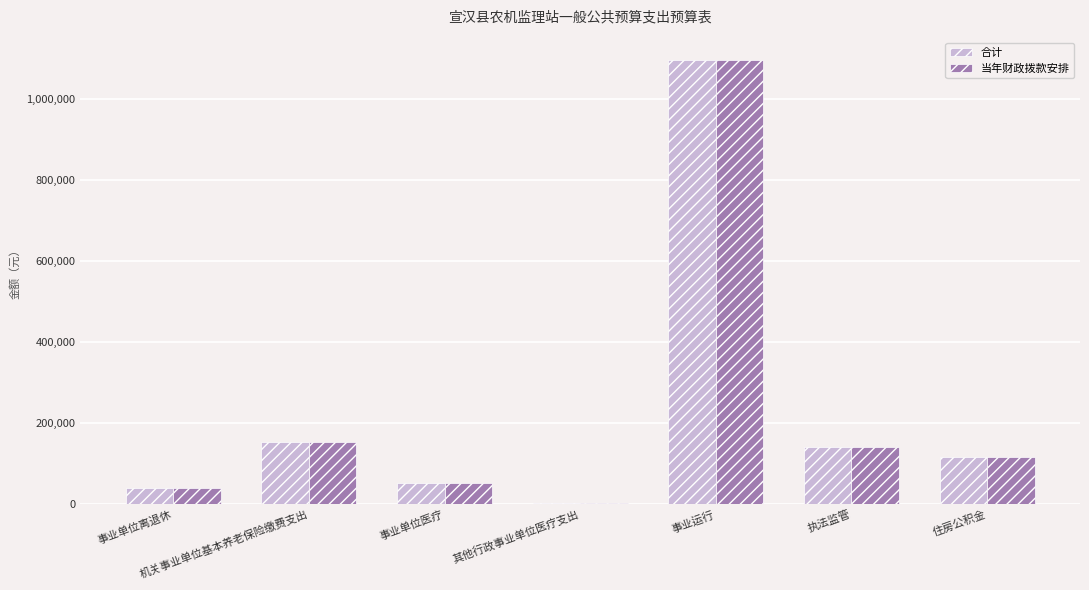

How many groups of bars are there?

7